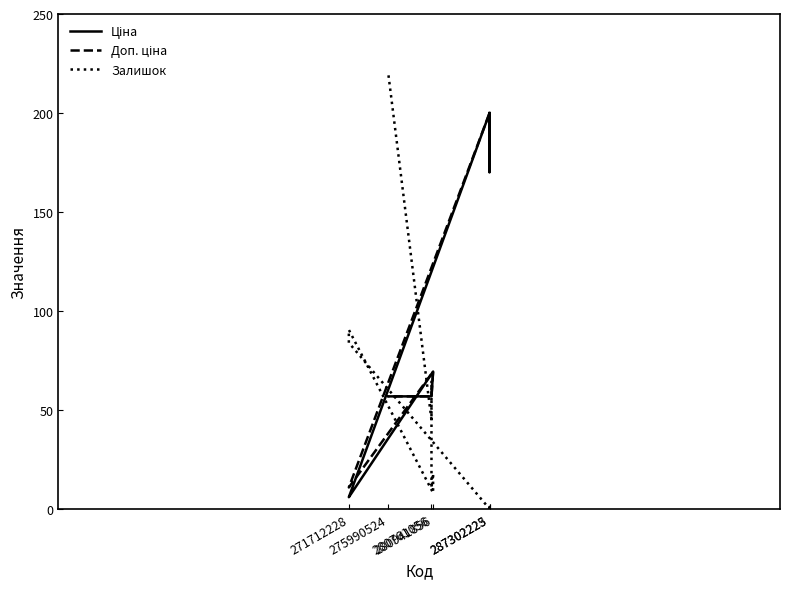

What is the maximum value for Доп. ціна?

200.0